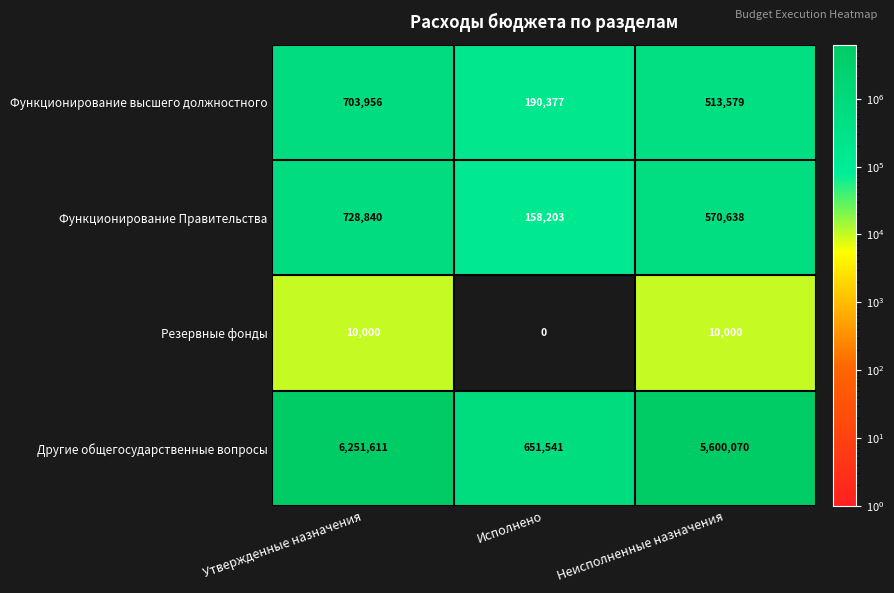

True or false: Другие общегосударственные вопросы has a value of 651541 at Исполнено.

True